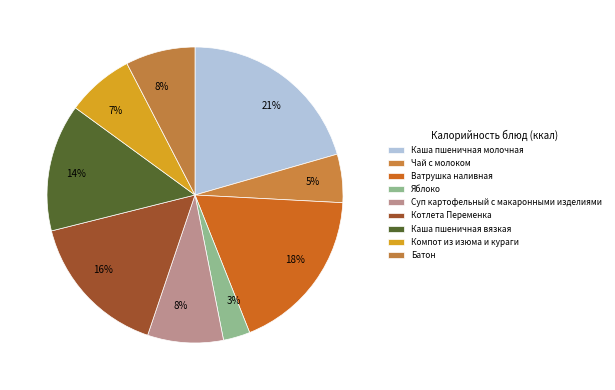

How many slices are in this pie chart?

9